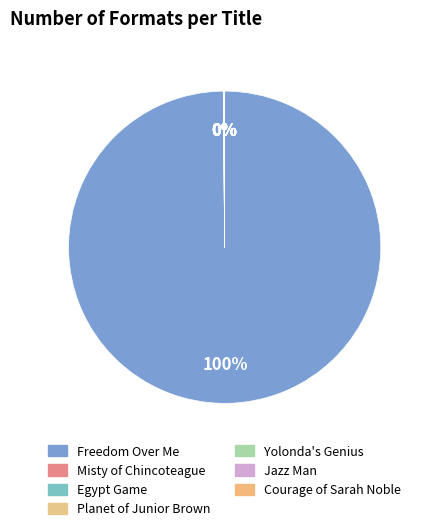

True or false: Courage of Sarah Noble accounts for 0% of the total.

True